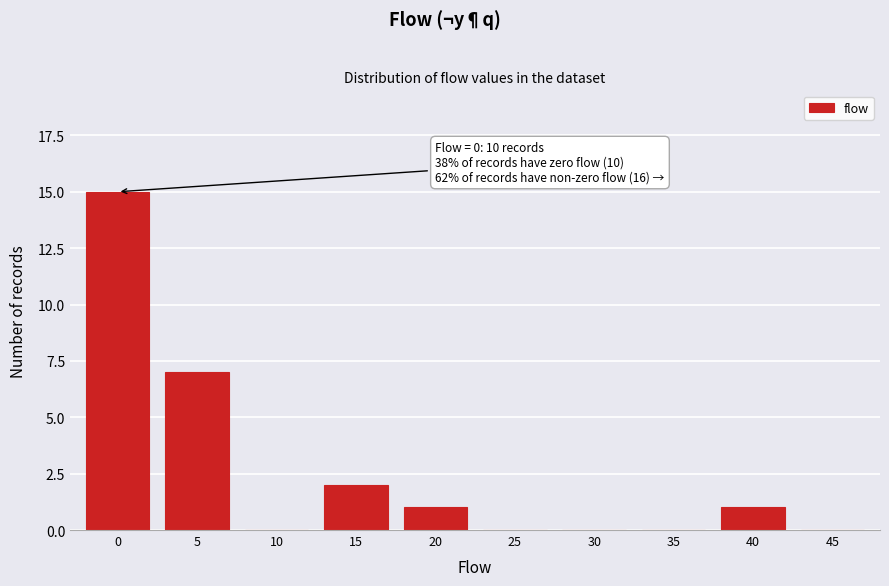

Reading left to right, extract all data points from this chart.

0=15	5=7	10=0	15=2	20=1	25=0	30=0	35=0	40=1	45=0